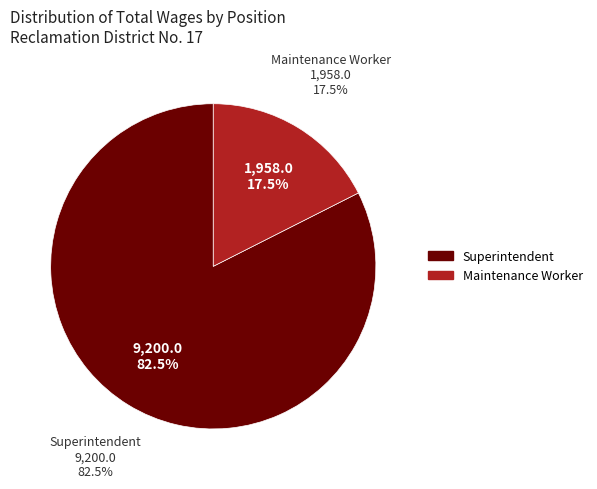

To the nearest percent, what is the difference between the largest and smallest slice percentages?

65%